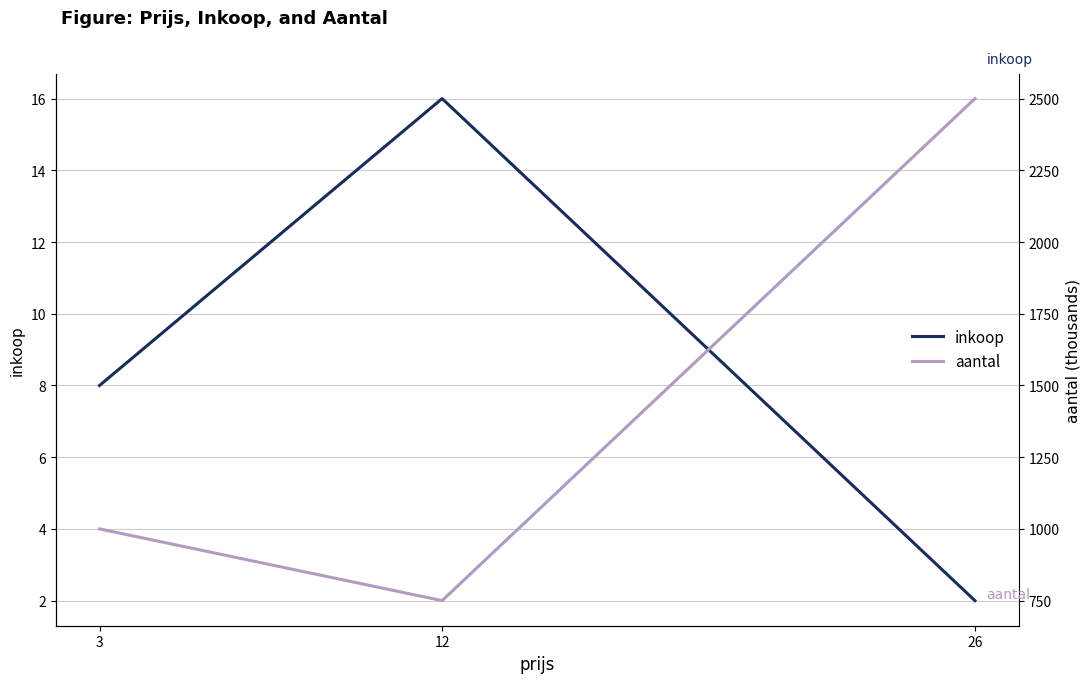

What is the average value of the aantal series?

1417